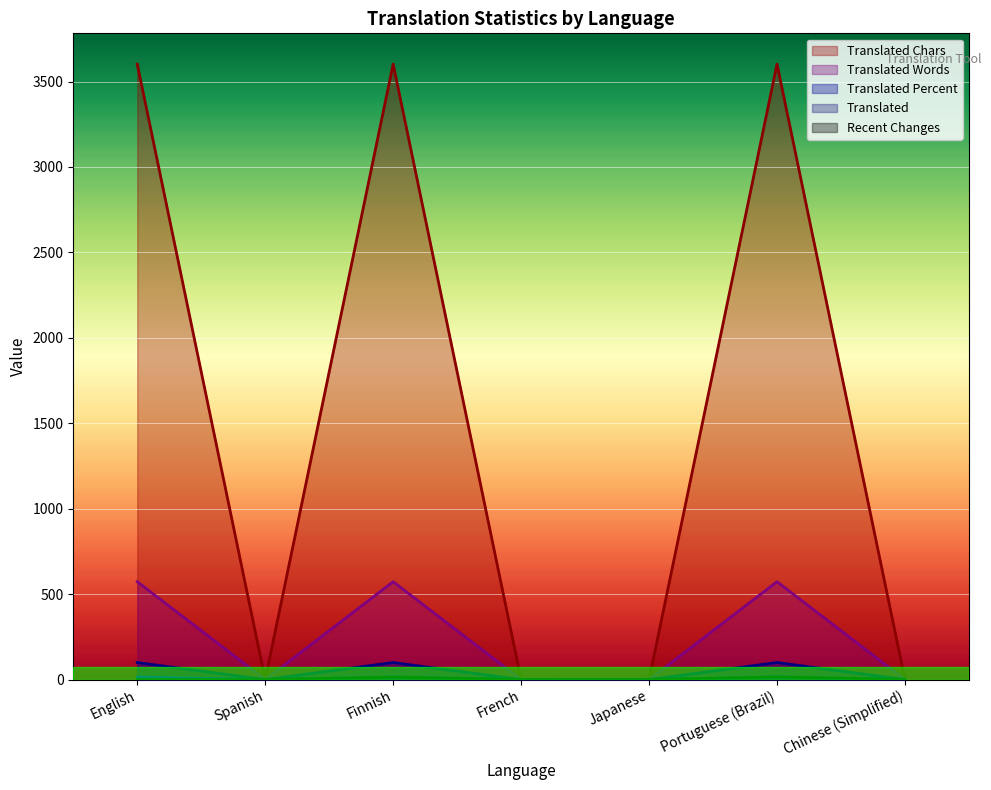

At how many categories does at least one series exceed 109?

3